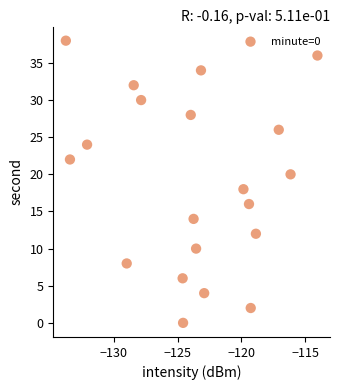

What is the range of Y values (max minus min)?

38